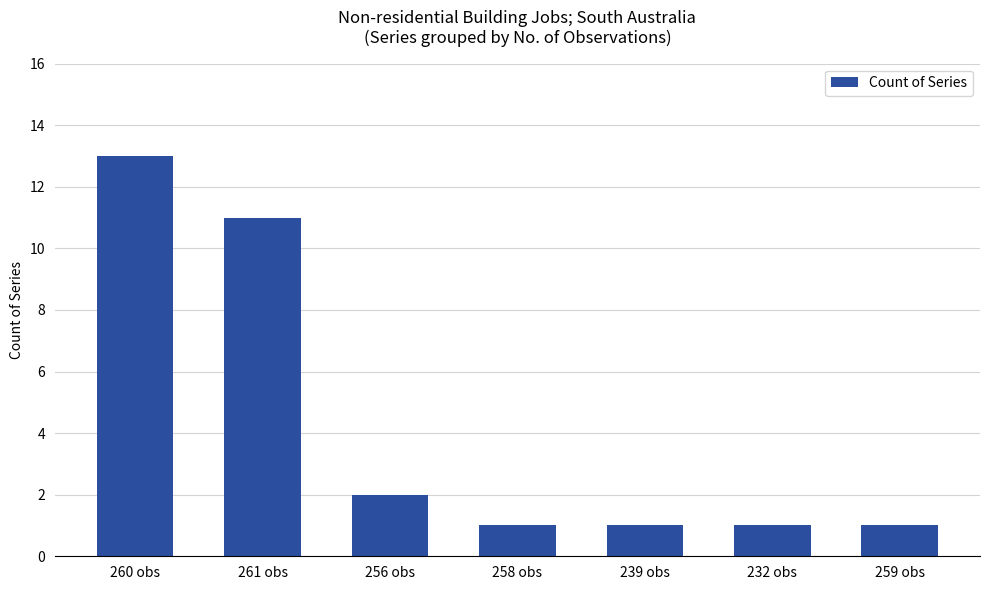

What is the minimum value shown in the chart?

1